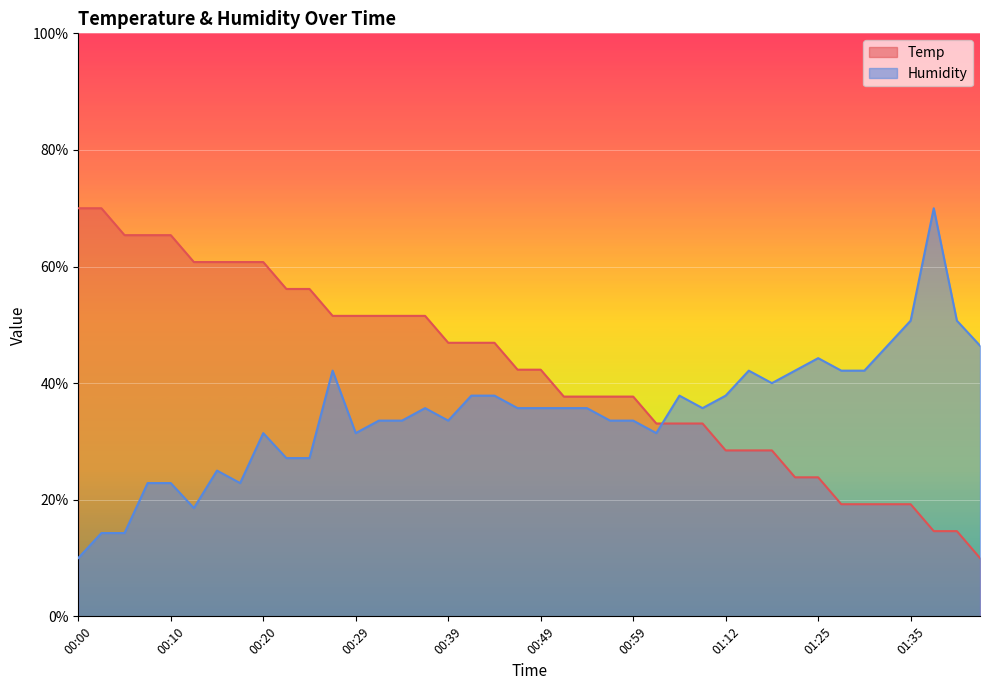

After their last crossing, which series has the higher values: Humidity or Temp?

Humidity